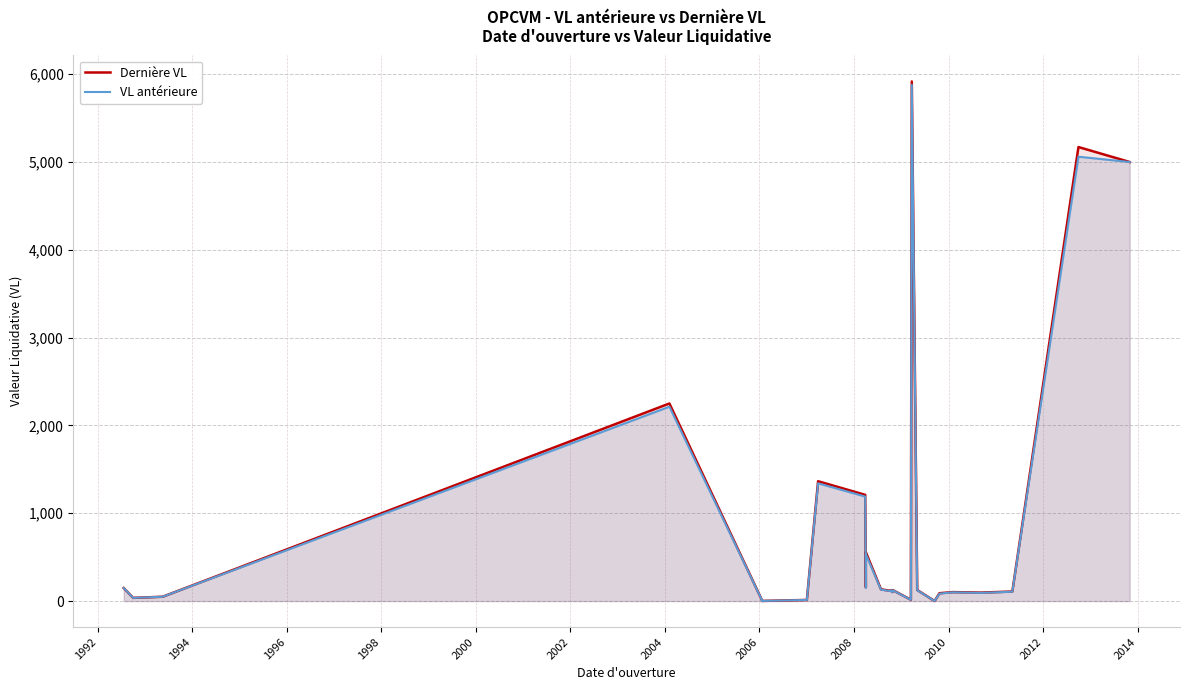

Rank the series at 2010 from lowest to highest value.

VL antérieure, Dernière VL